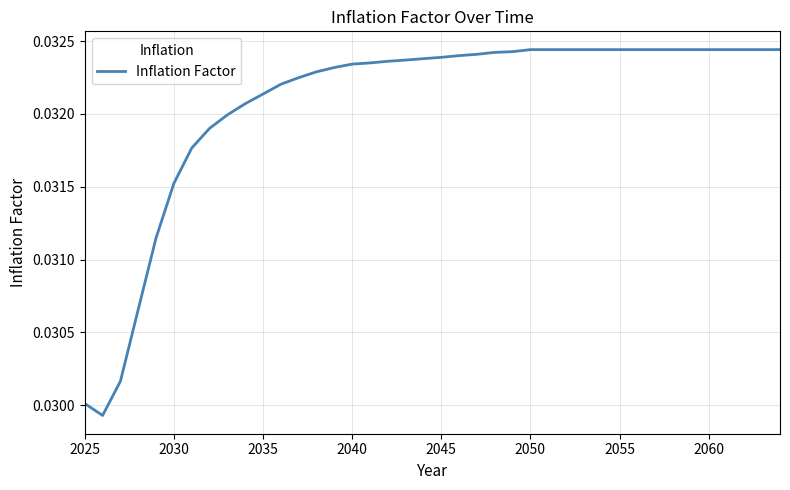

Does the chart display data point markers on the line(s)?

No